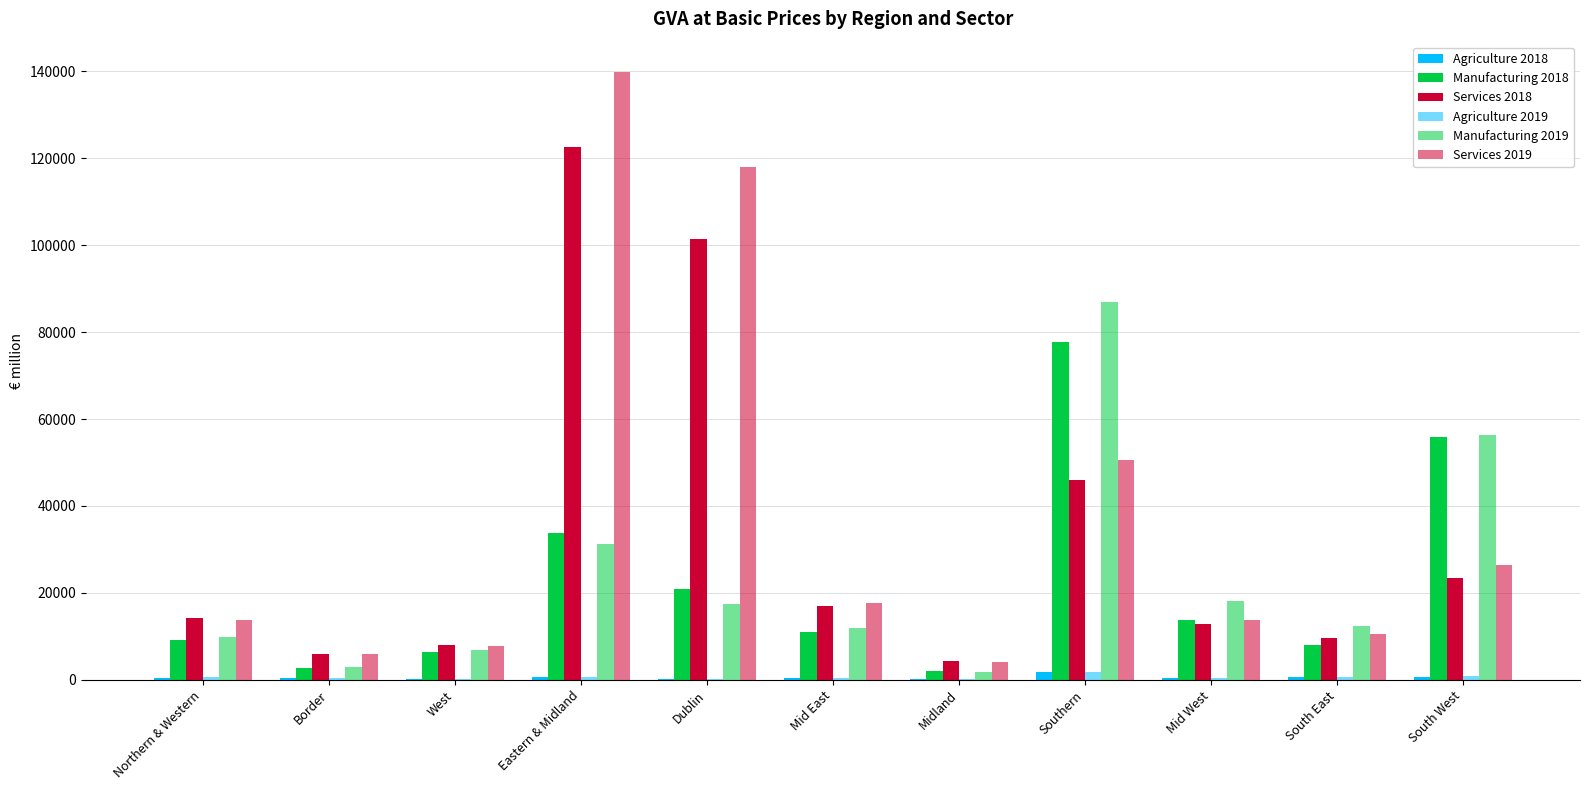

What is the maximum value for Manufacturing 2018?

77736.2